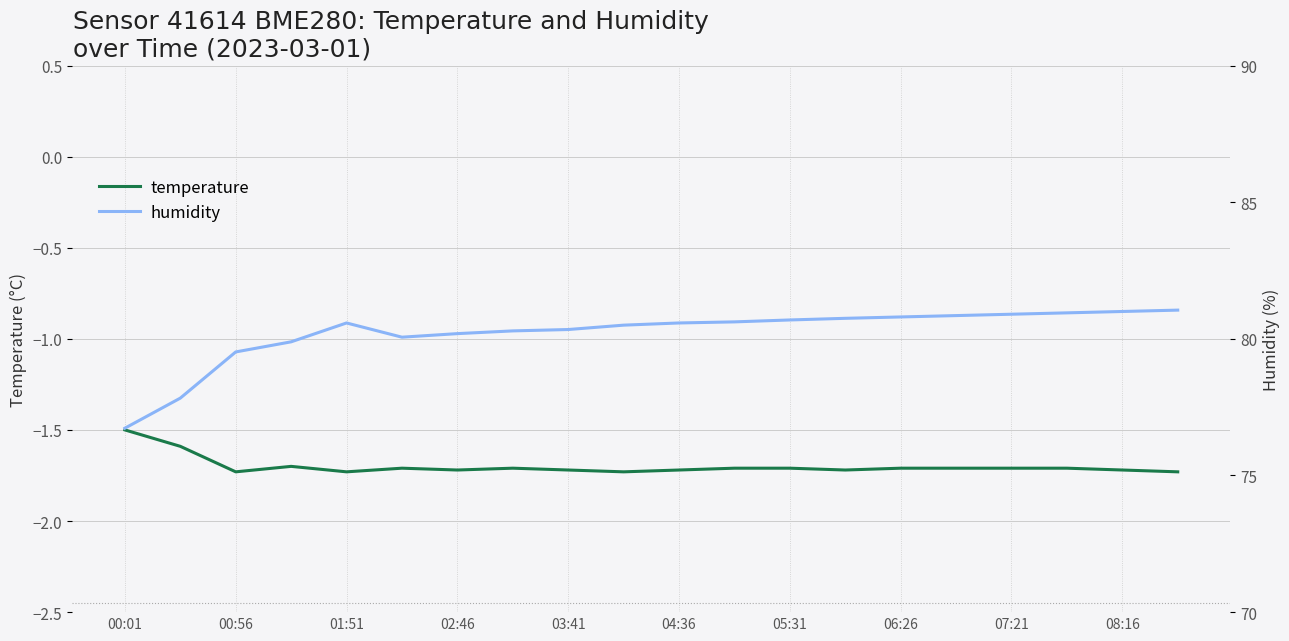

At which label is temperature closest to -1?

00:01